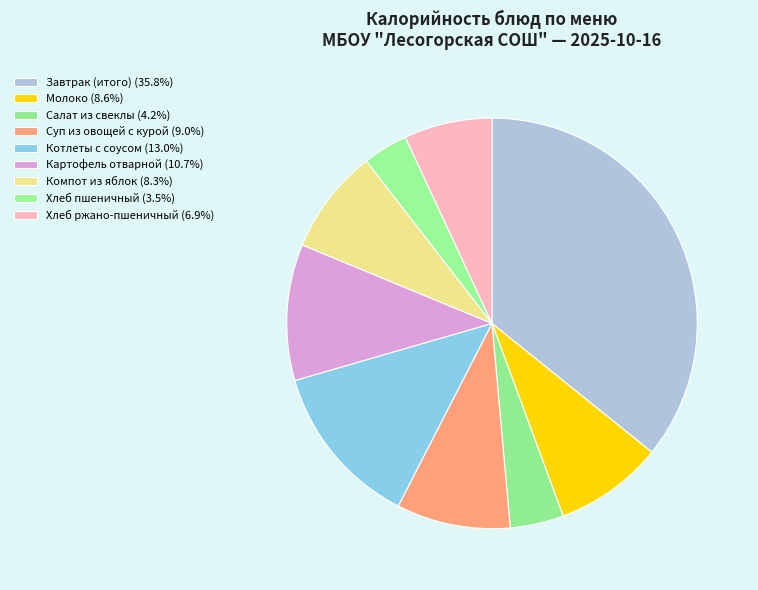

How many segments does this pie chart have?

9